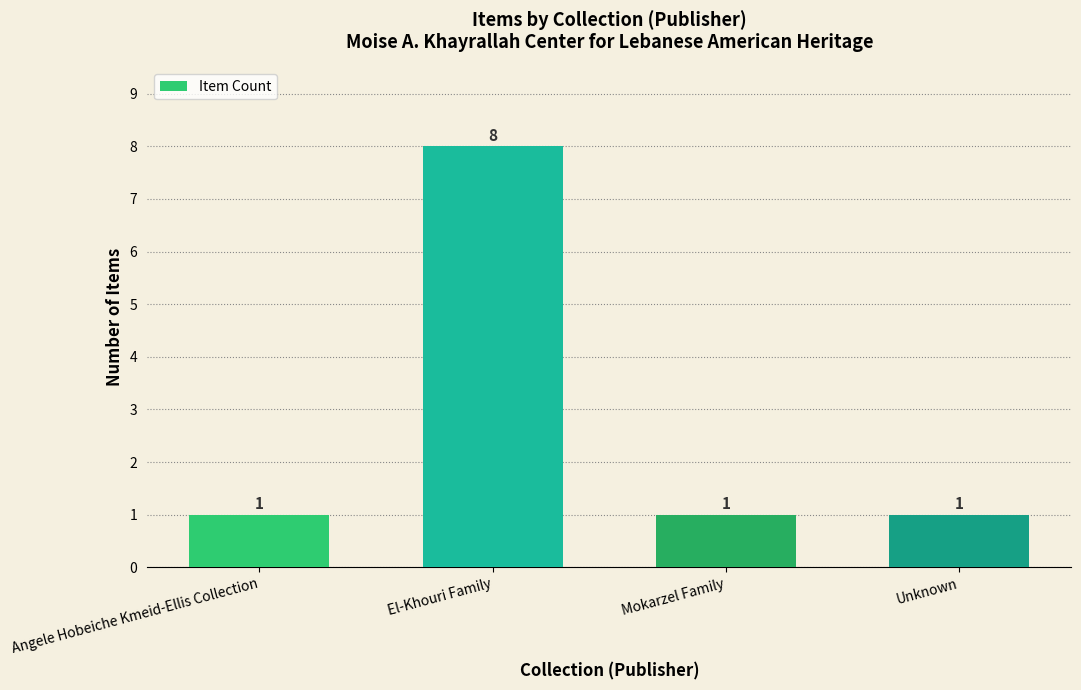

Reading left to right, transcribe all the data shown in this chart.

Angele Hobeiche Kmeid-Ellis Collection=1	El-Khouri Family=8	Mokarzel Family=1	Unknown=1